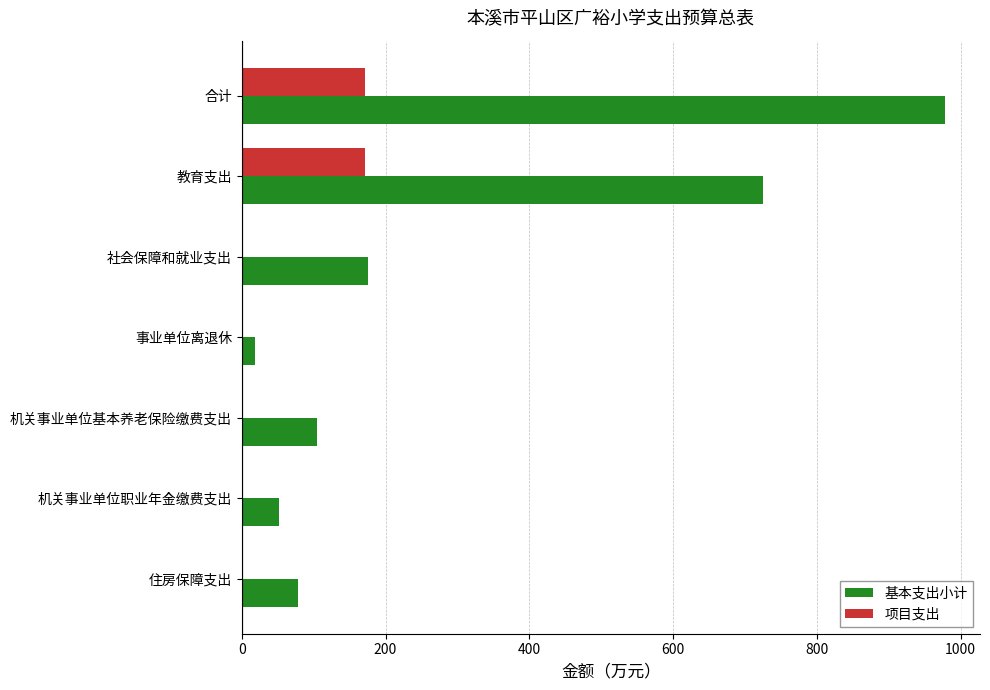

What are all the series names shown in the legend?

基本支出小计, 项目支出